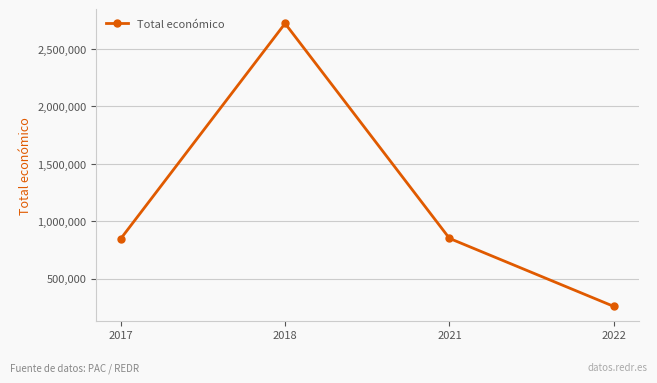

Which has a higher value, 2022 or 2021?

2021